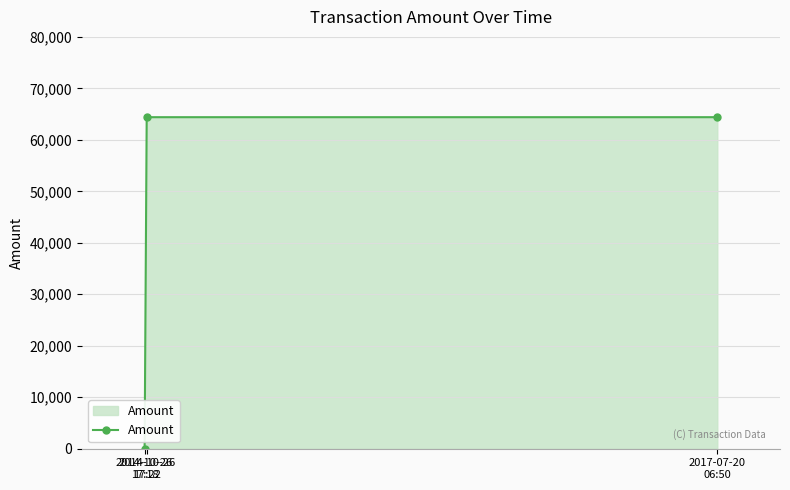

Is it true that the value at 2017-07-20
06:50 is 64400?

True